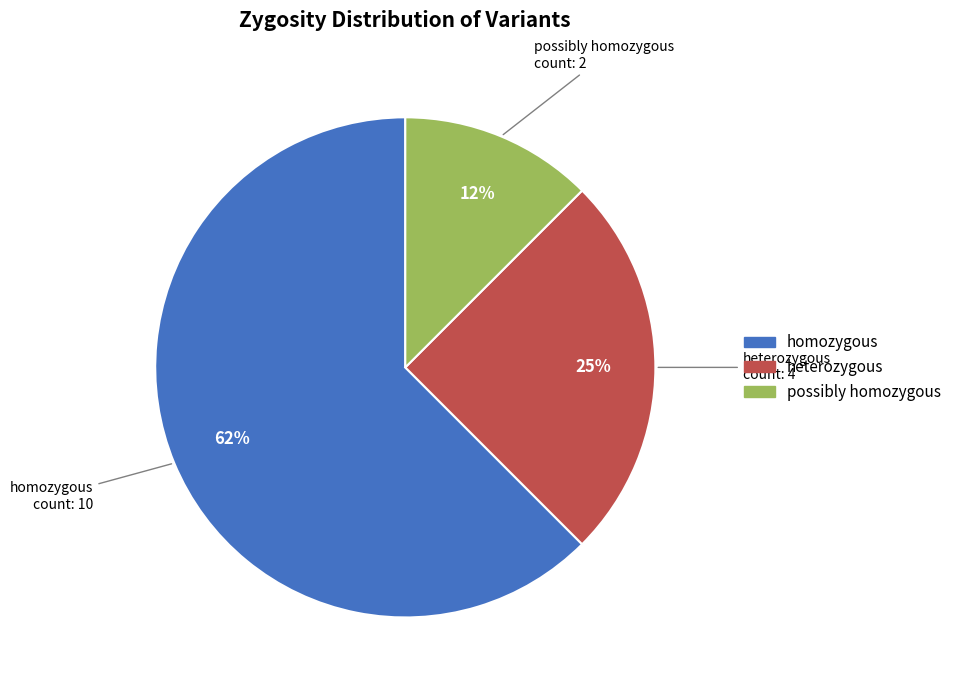

Is there any slice that represents more than half of the pie?

Yes